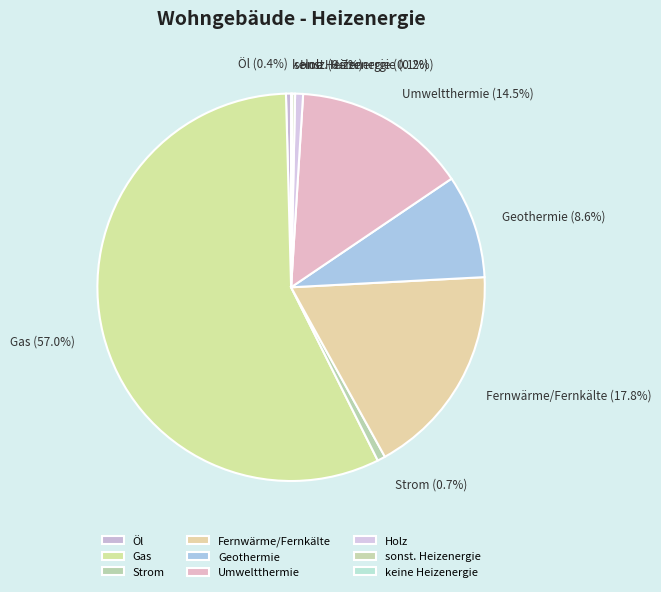

What is the largest slice in the pie chart?

Gas